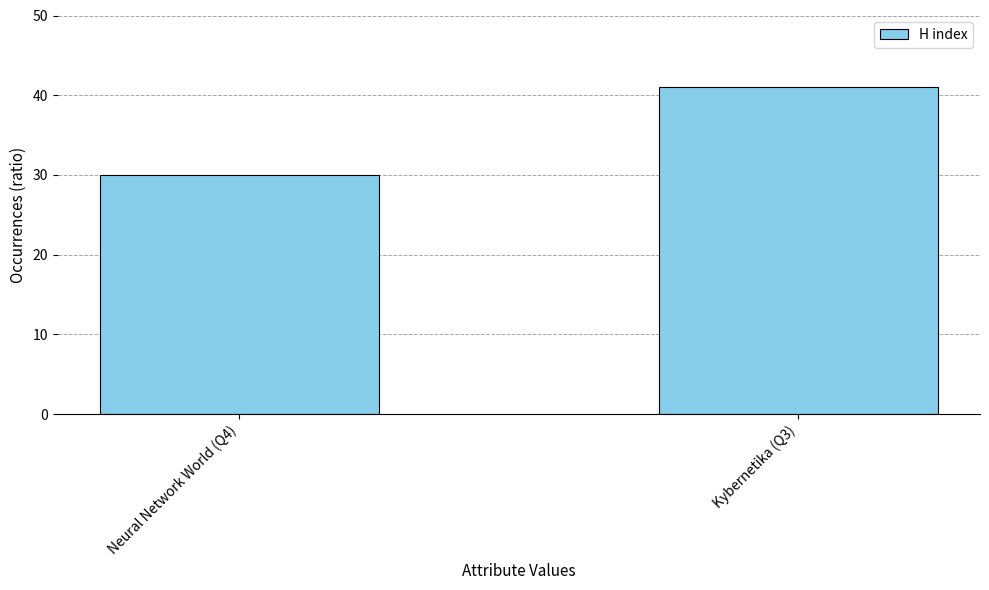

What is the sum of all values?

71